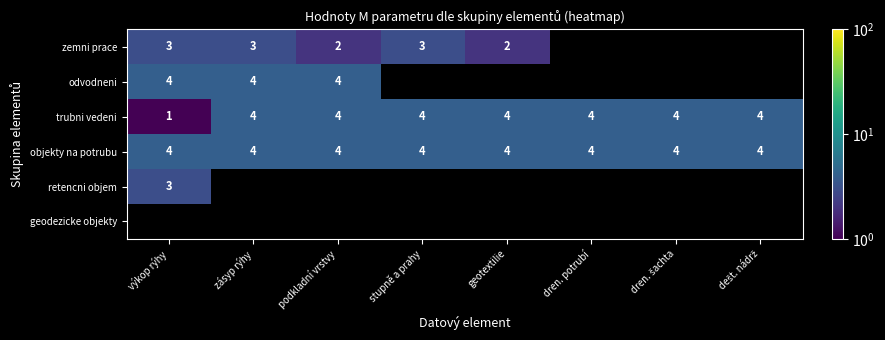

The value of zemni prace at výkop rýhy is 1. True or false?

False